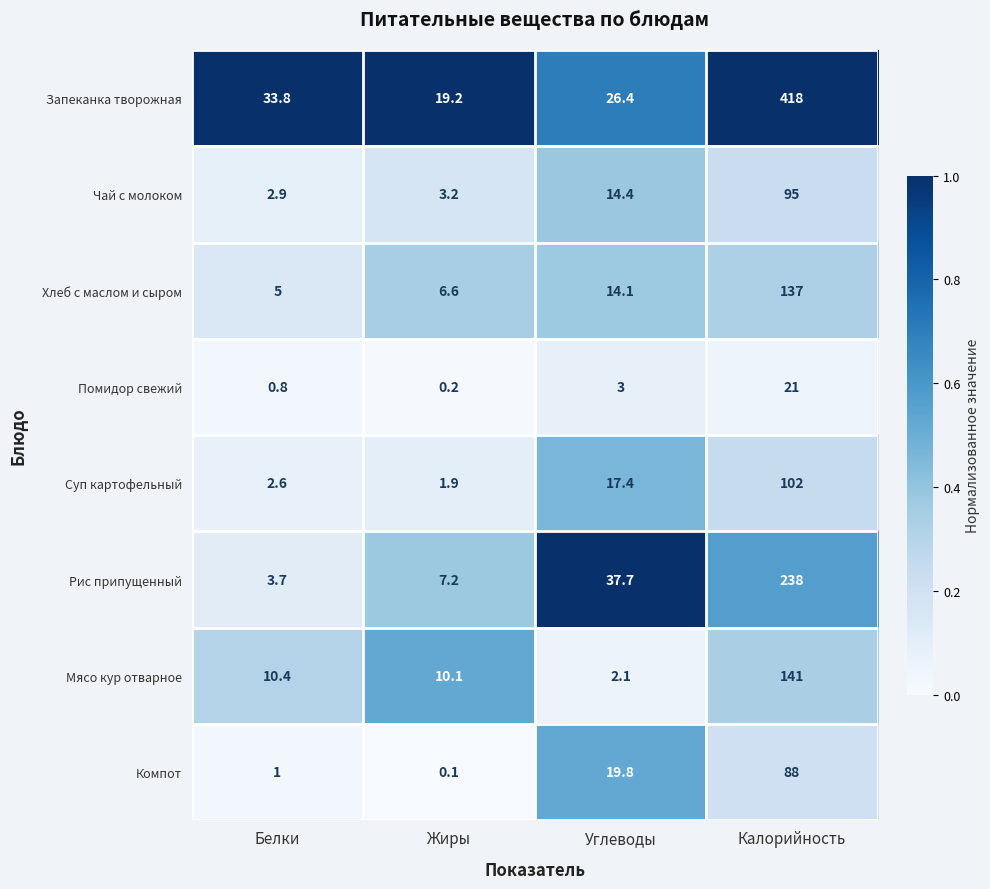

True or false: Запеканка творожная has a value of 33.8 at Белки.

True